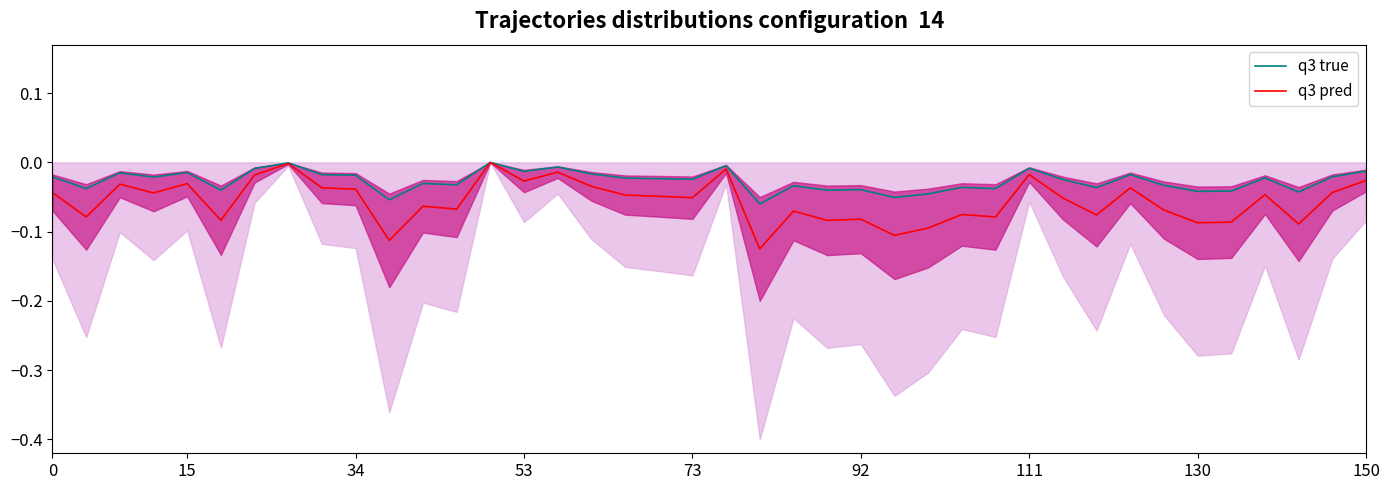

True or false: q3 pred has more than 0 points higher than both neighbors.

True